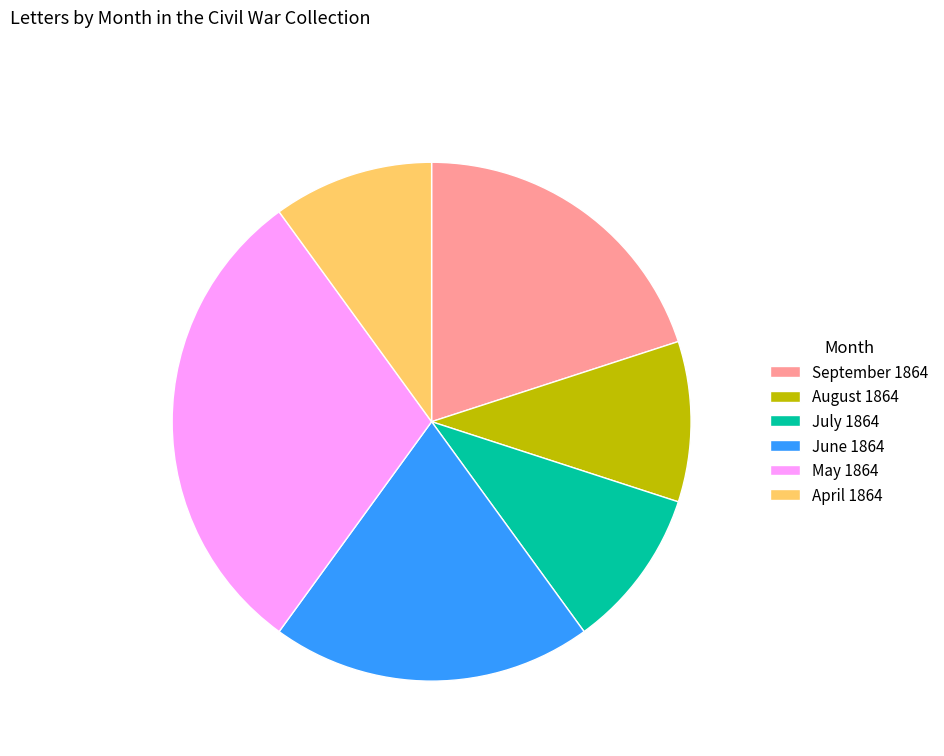

Does August 1864 account for over 50% of the chart?

No